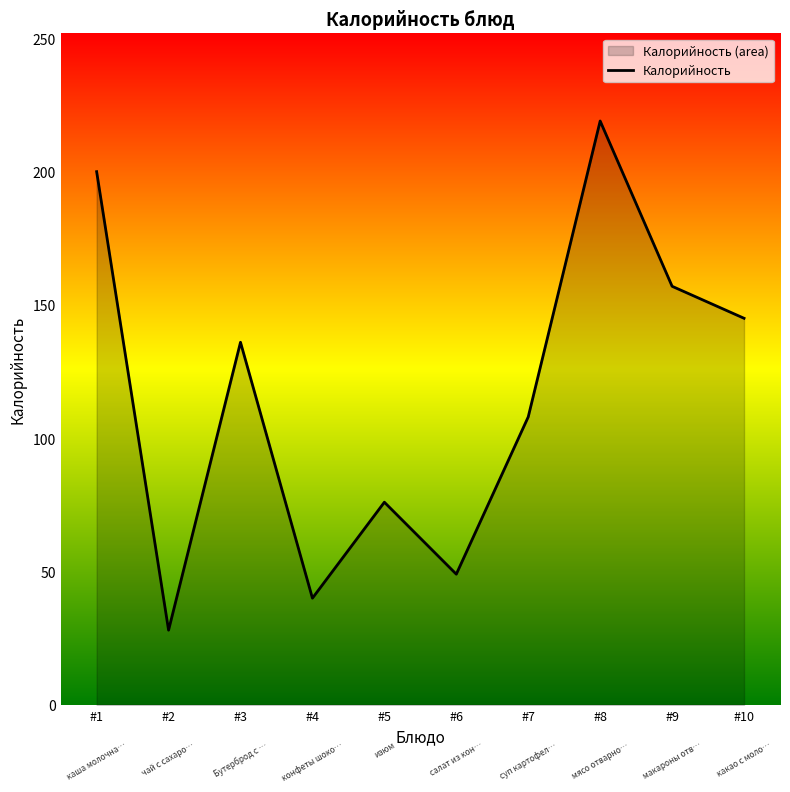

What value does the data have at #10?

145